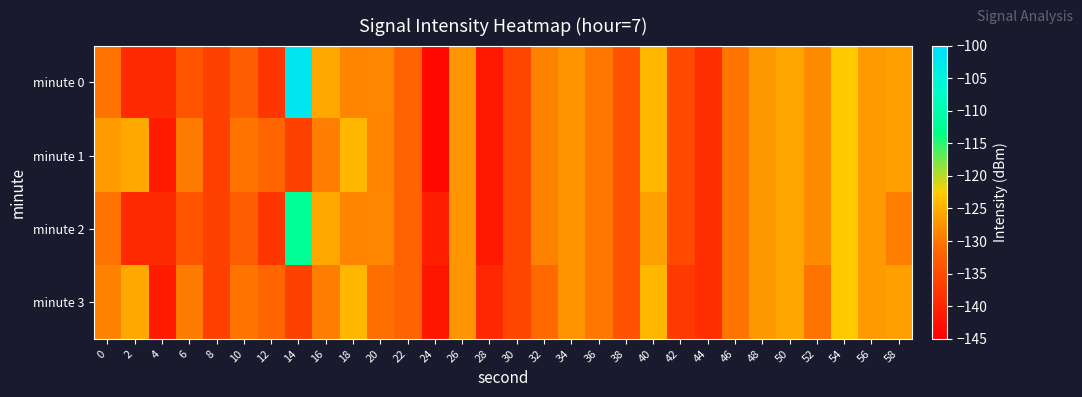

Rank the series by their maximum value, from lowest to highest.

minute 1, minute 3, minute 2, minute 0